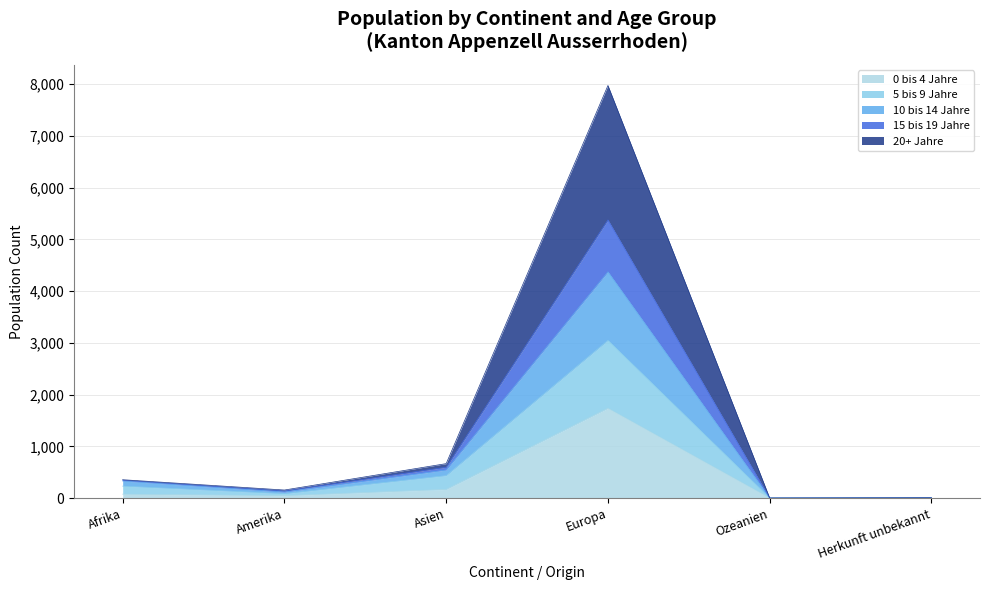

How many categories are shown in the chart?

6